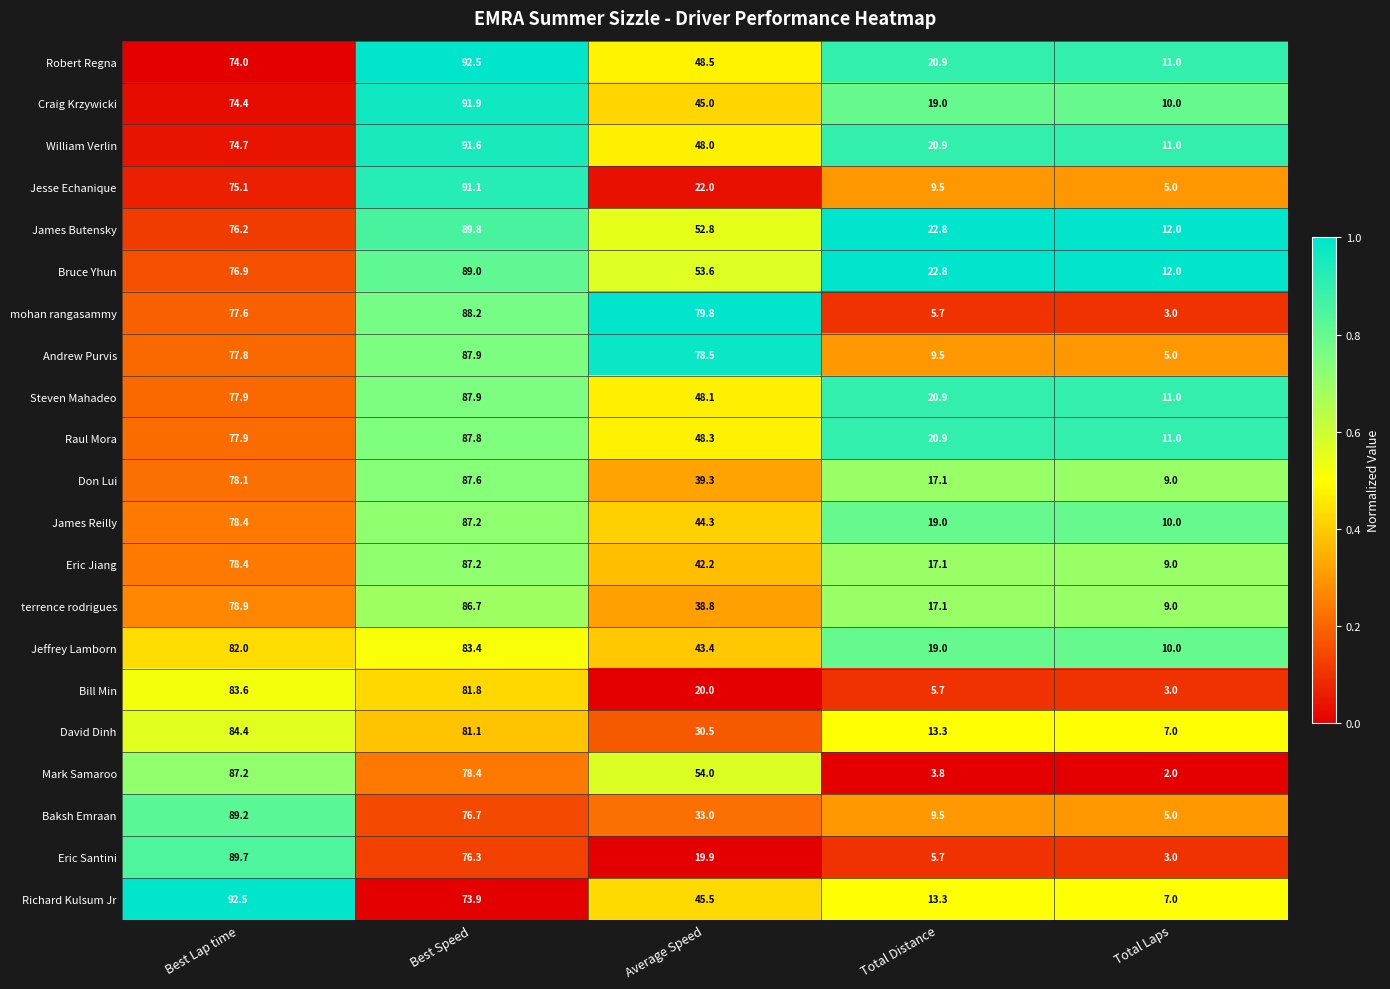

What is the sum of all Eric Santini values?

194.6